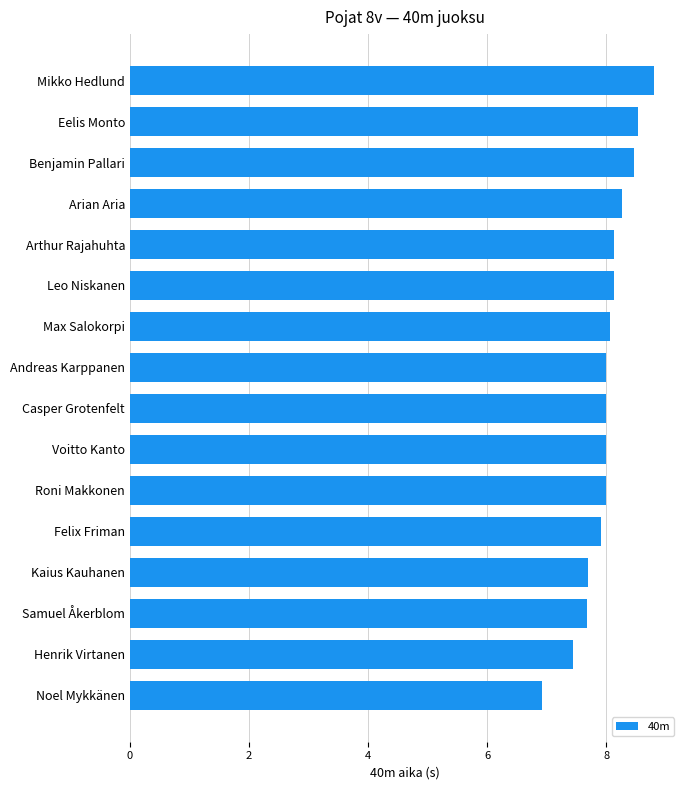

How many series are shown in this chart?

1